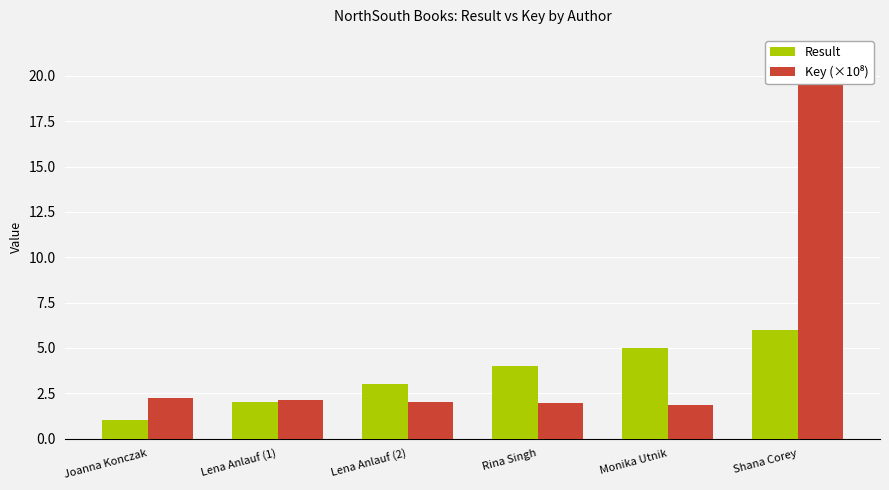

How many bars are there in total?

12